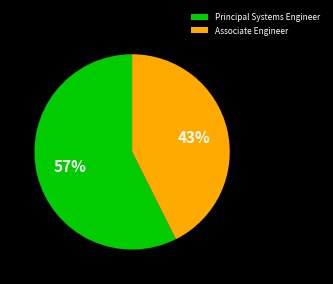

Which category has the smallest portion of the pie?

Associate Engineer